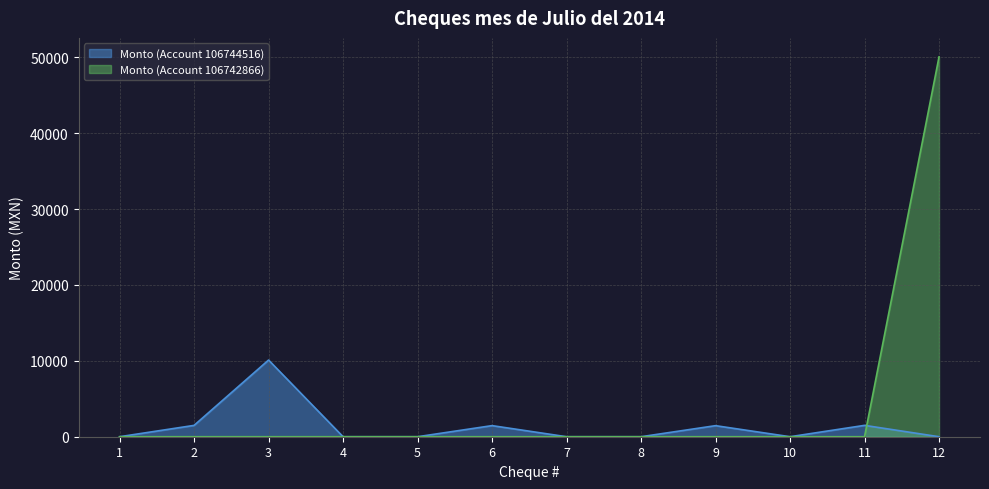

What is the difference between the highest and lowest values at 6?

1462.6